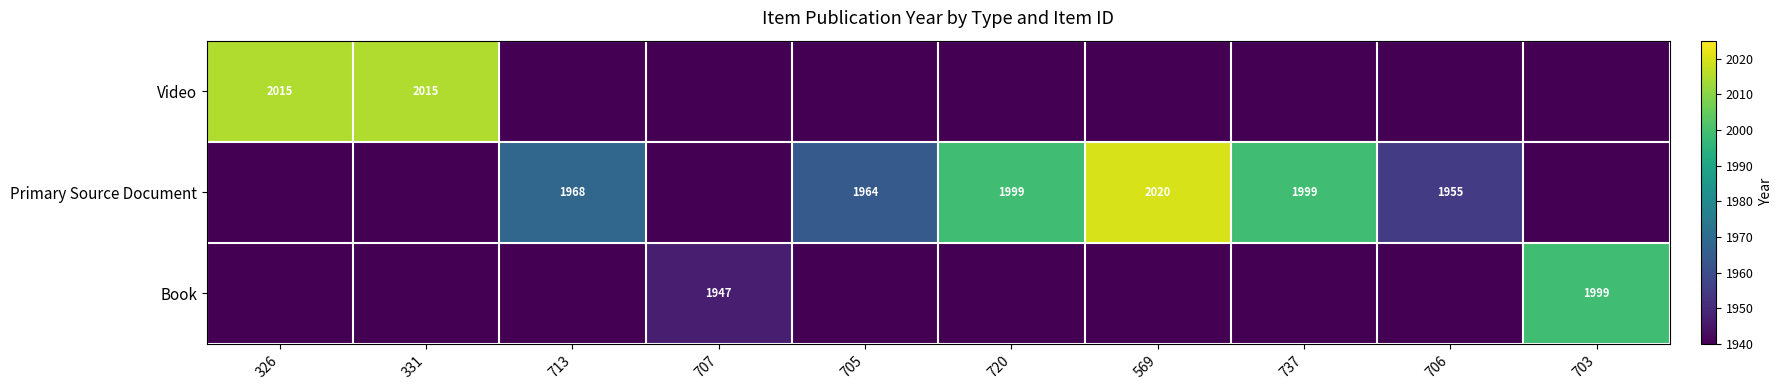

At which category does the chart reach its minimum across all series?

713